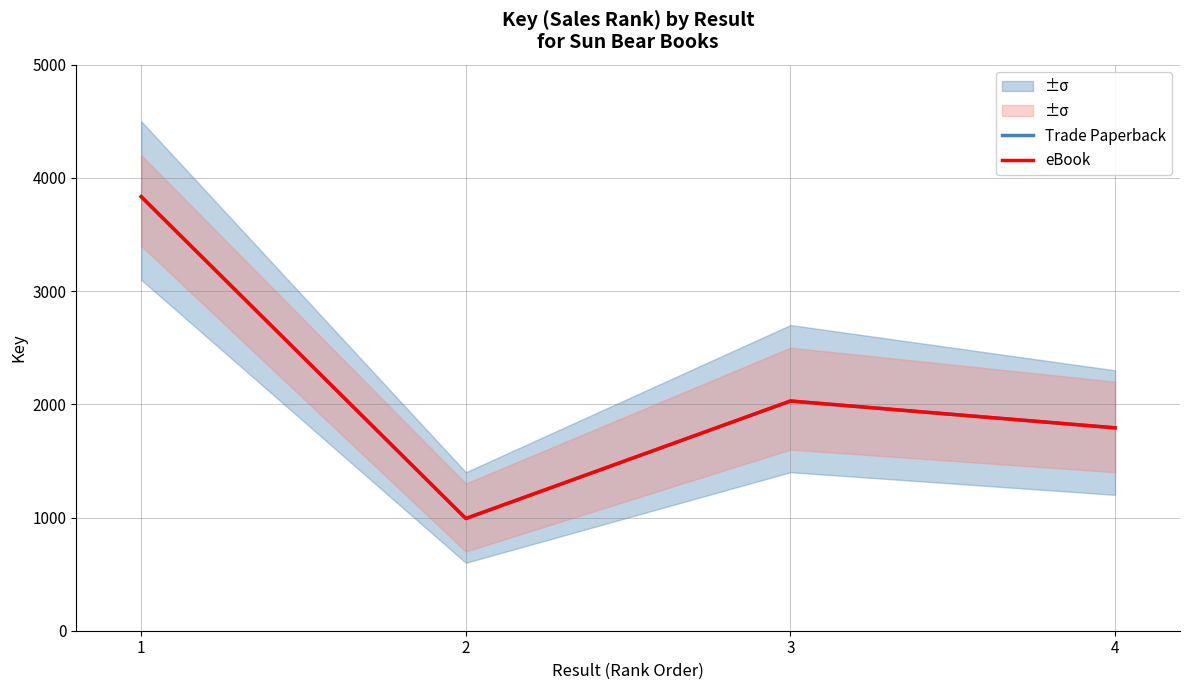

How many interior local valleys does the Trade Paperback series have?

1